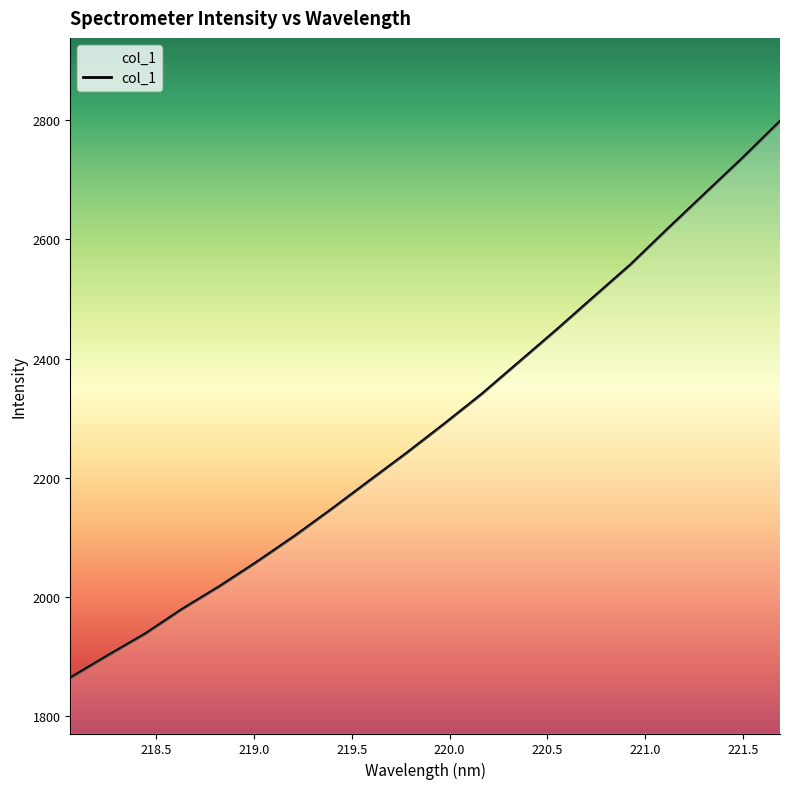

What is the greatest value displayed?

2797.7